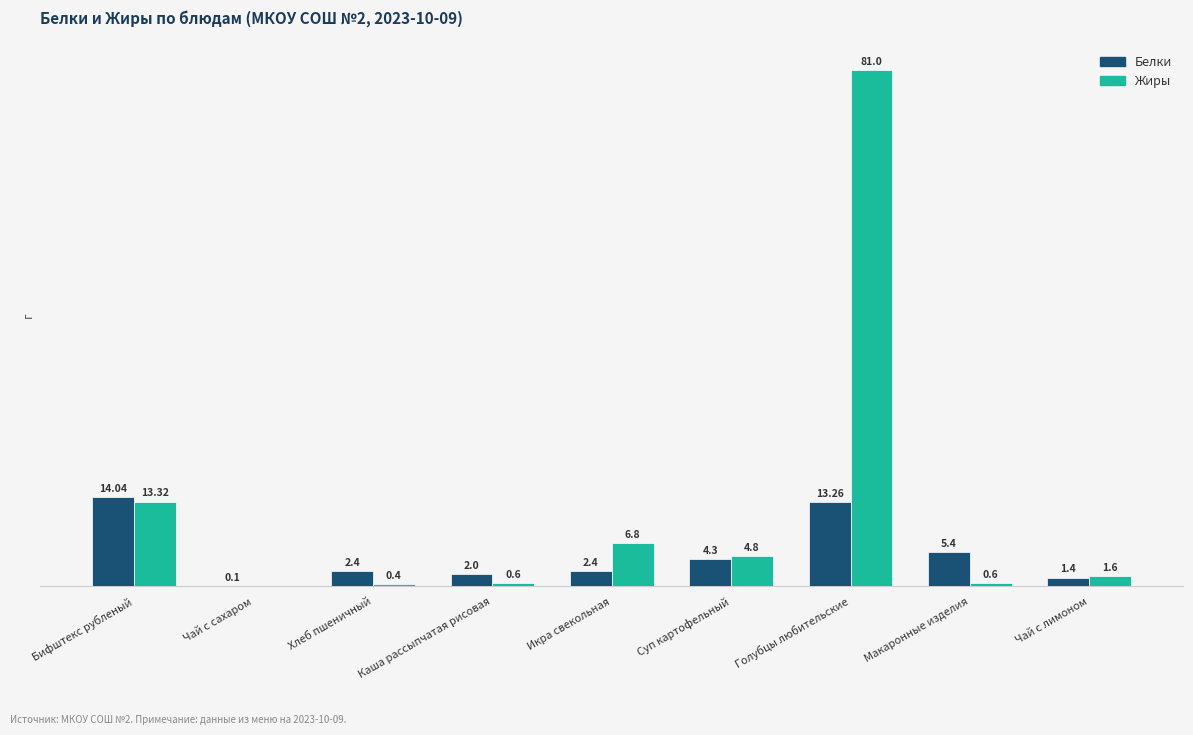

At which category is the sum across all series the highest?

Голубцы любительские